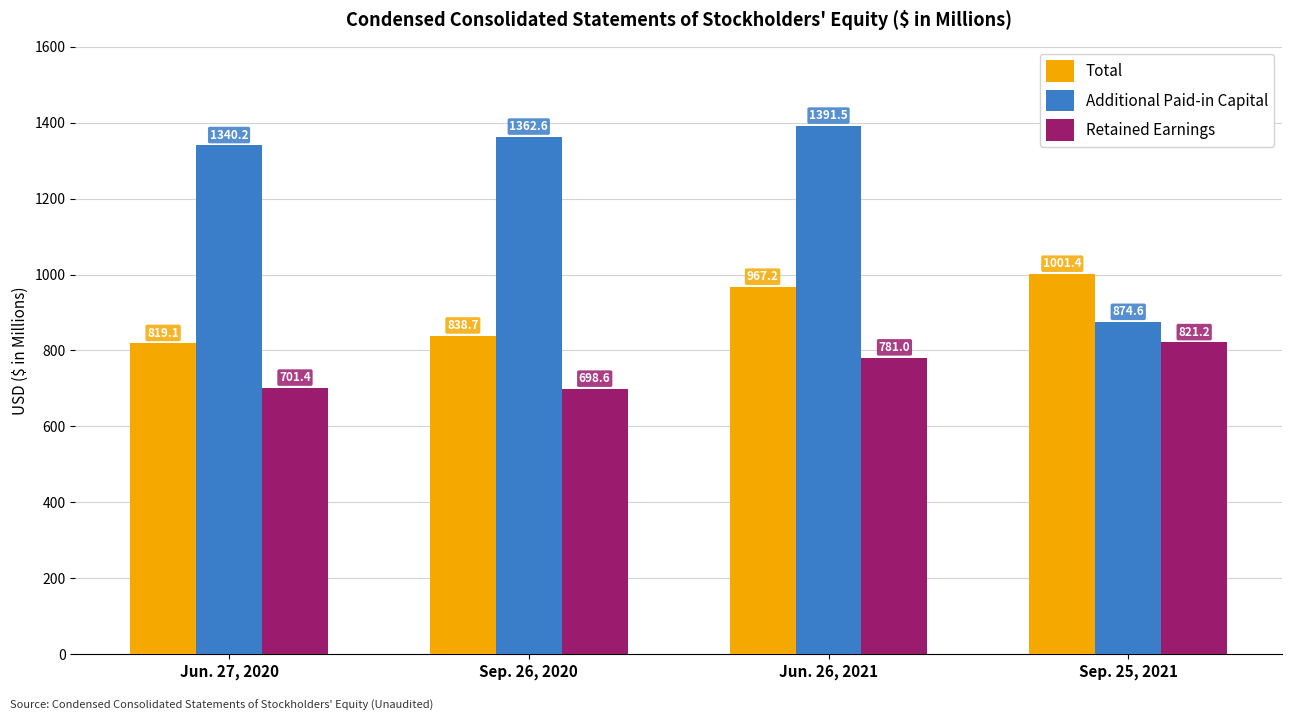

List the series in order of their overall mean, highest first.

Additional Paid-in Capital, Total, Retained Earnings